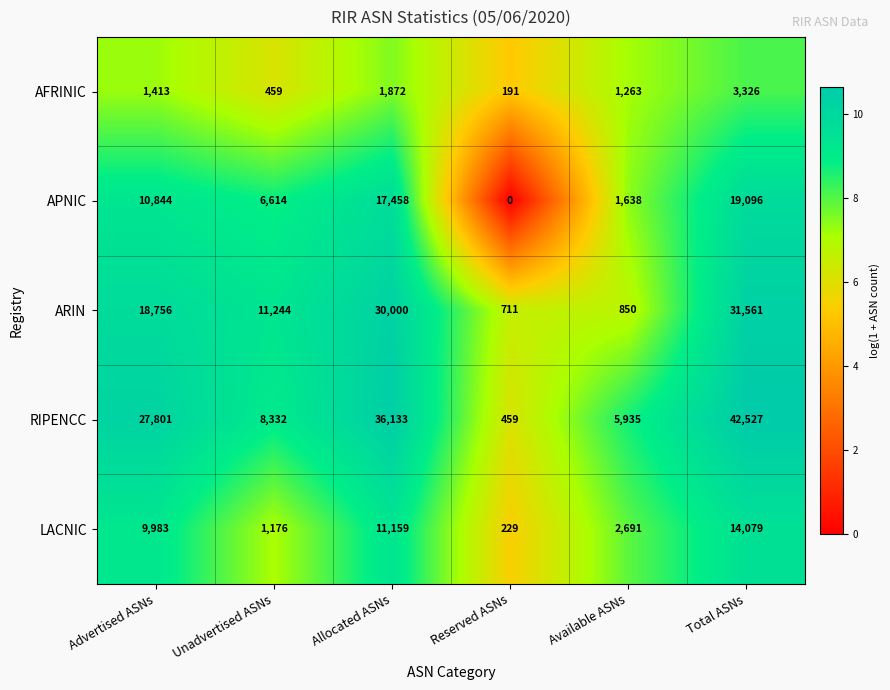

What is the maximum value shown in the chart?

42527